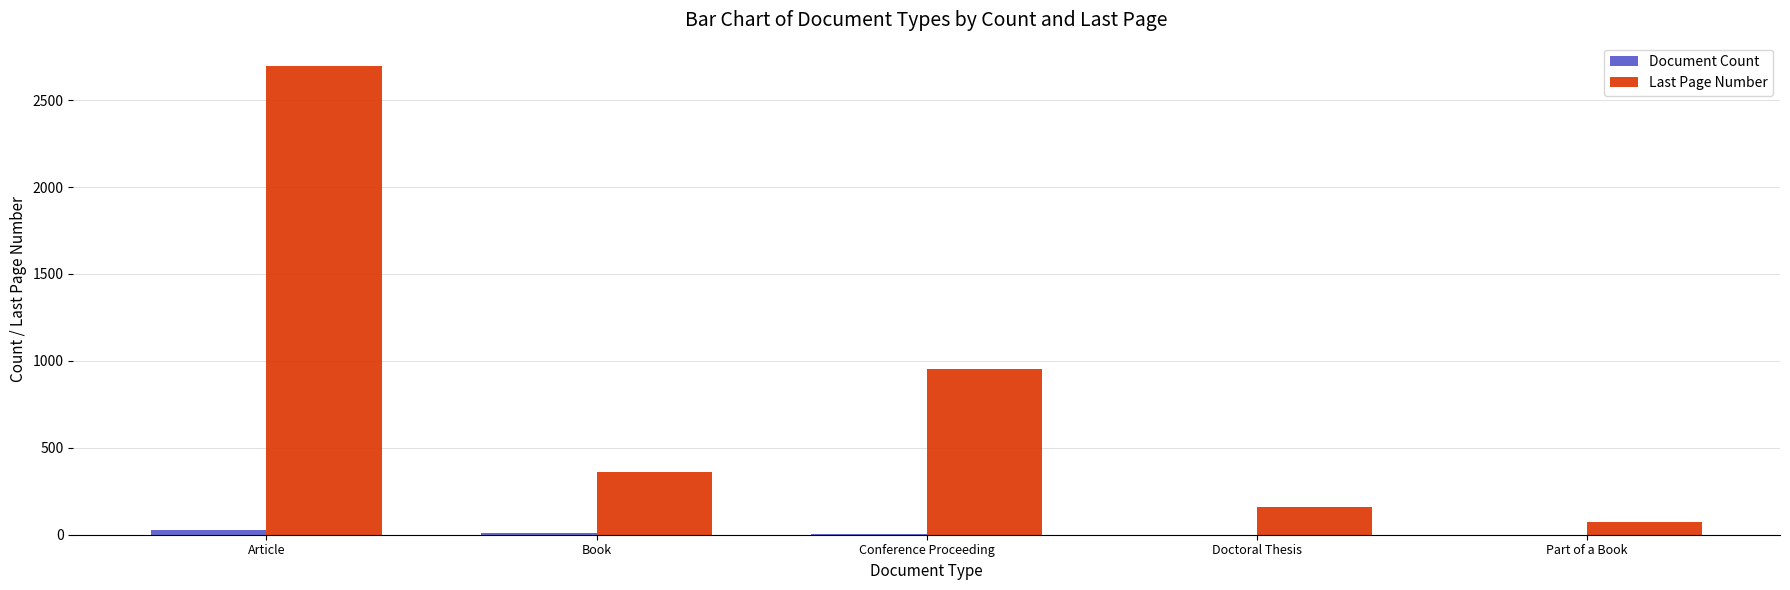

Which series changed the most between Article and Part of a Book?

Last Page Number